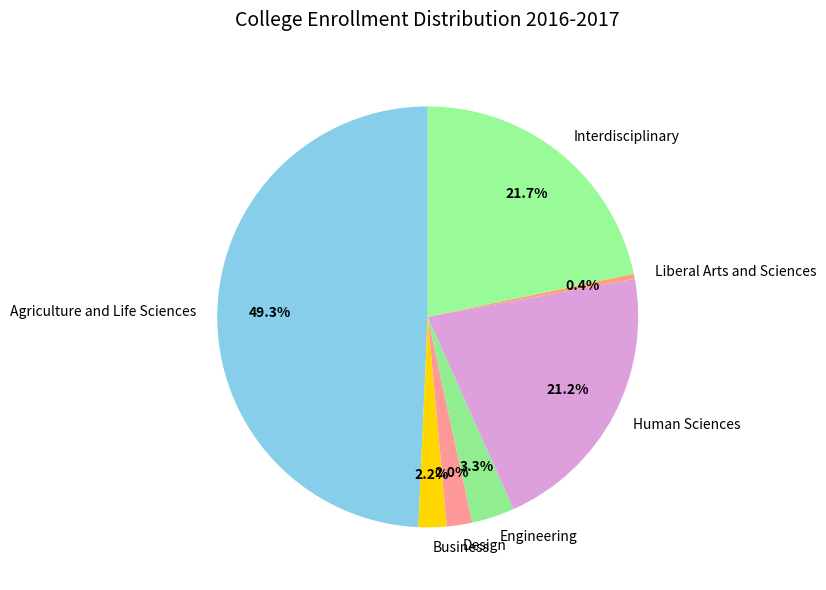

What is the largest slice in the pie chart?

Agriculture and Life Sciences